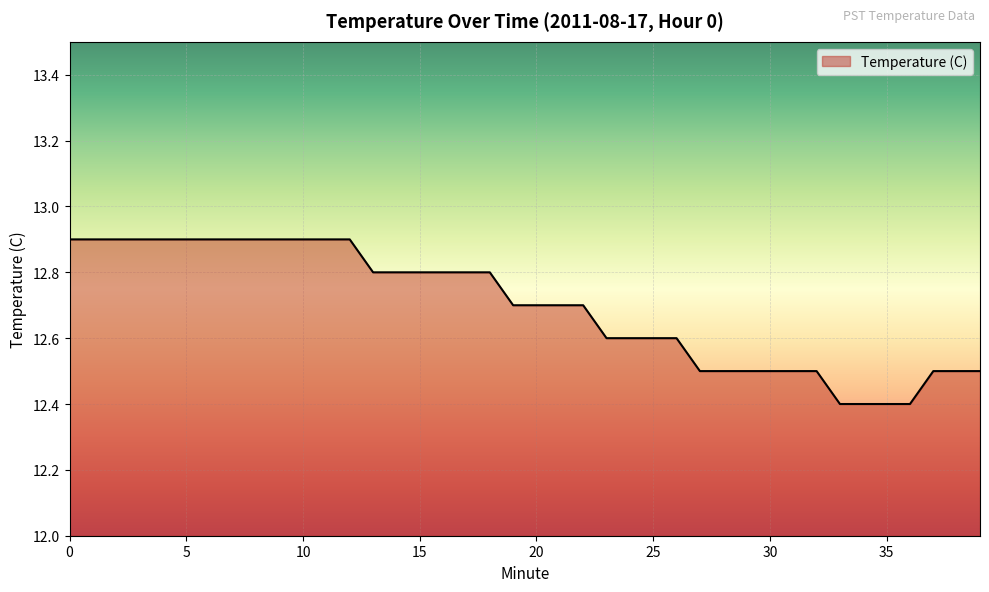

What is the maximum value shown in the chart?

12.9